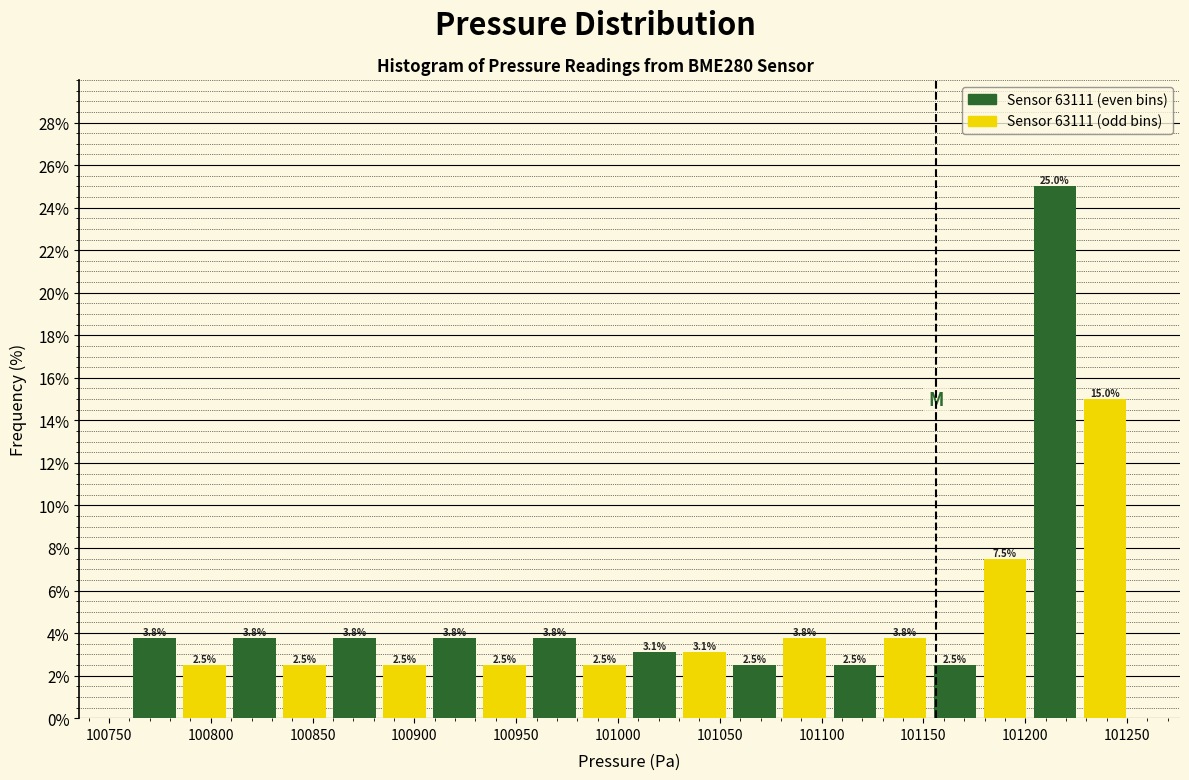

Reading left to right, list every bar in this chart as the range it spans on the x-axis followed by its height. The bar edges are not printed on the chart, so give them approximately, as read against the axis.

100760 to 100785: 3.8
100785 to 100810: 2.5
100810 to 100835: 3.8
100835 to 100860: 2.5
100860 to 100885: 3.8
100885 to 100905: 2.5
100905 to 100930: 3.8
100930 to 100955: 2.5
100955 to 100980: 3.8
100980 to 101005: 2.5
101005 to 101030: 3.1
101030 to 101055: 3.1
101055 to 101080: 2.5
101080 to 101105: 3.8
101105 to 101130: 2.5
101130 to 101155: 3.8
101155 to 101180: 2.5
101180 to 101200: 7.5
101200 to 101225: 25.0
101225 to 101250: 15.0